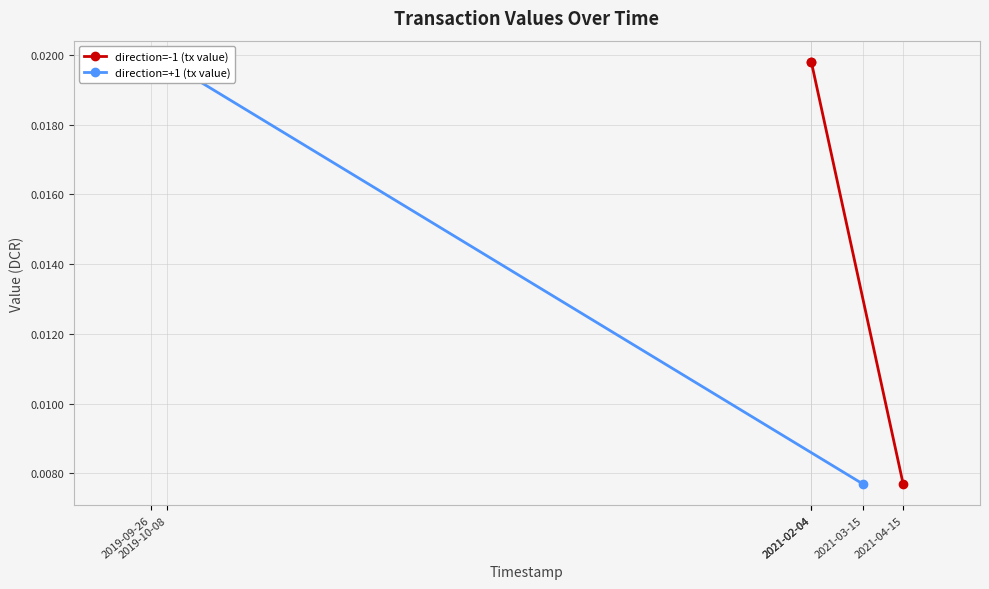

Count the direction=-1 (tx value) values in the range 0 to 1.

3